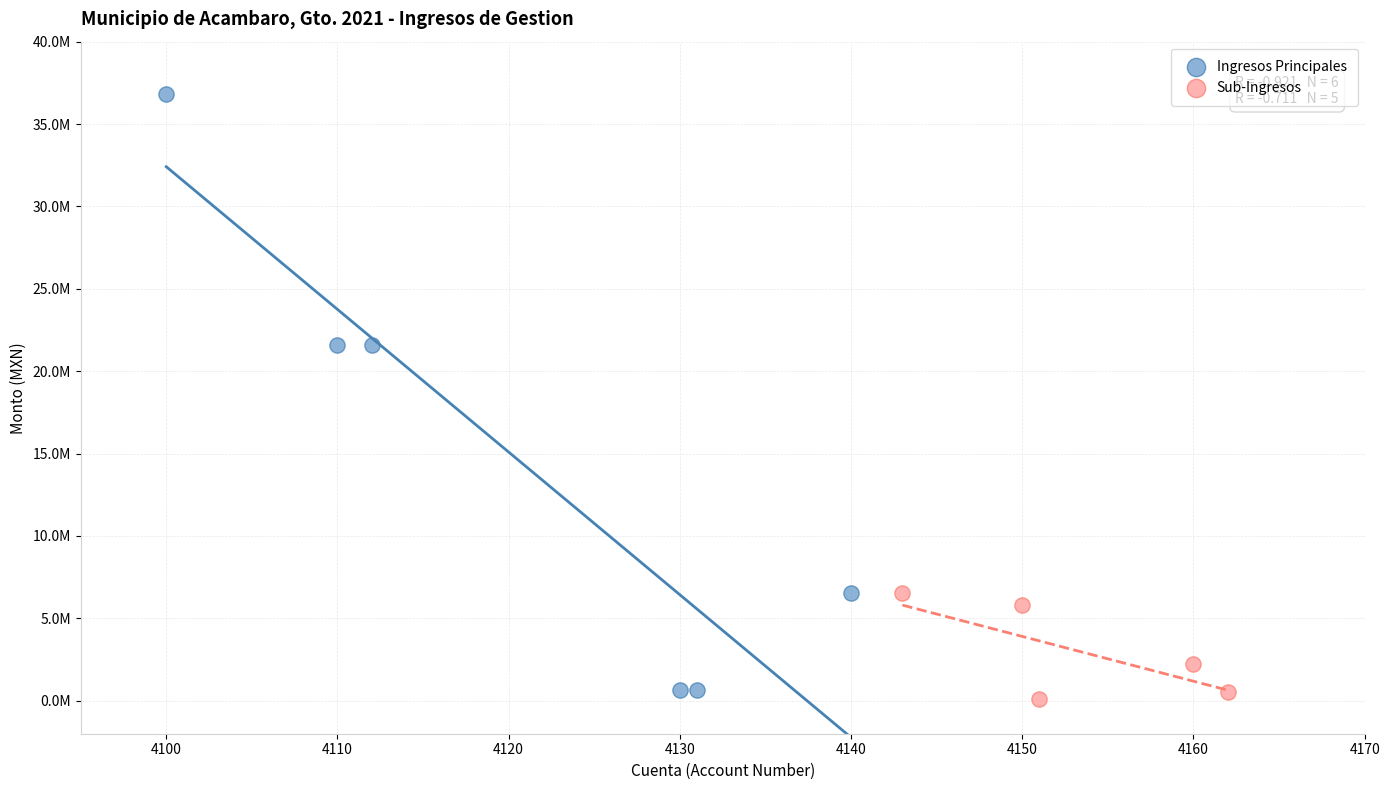

Which series contains the highest Y value?

Ingresos Principales